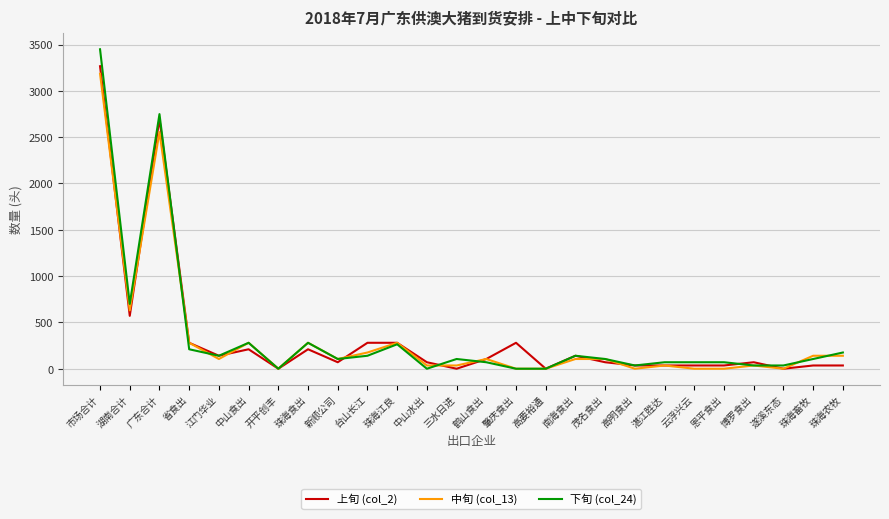

What is the sum of all 下旬 (col_24) values?

9332